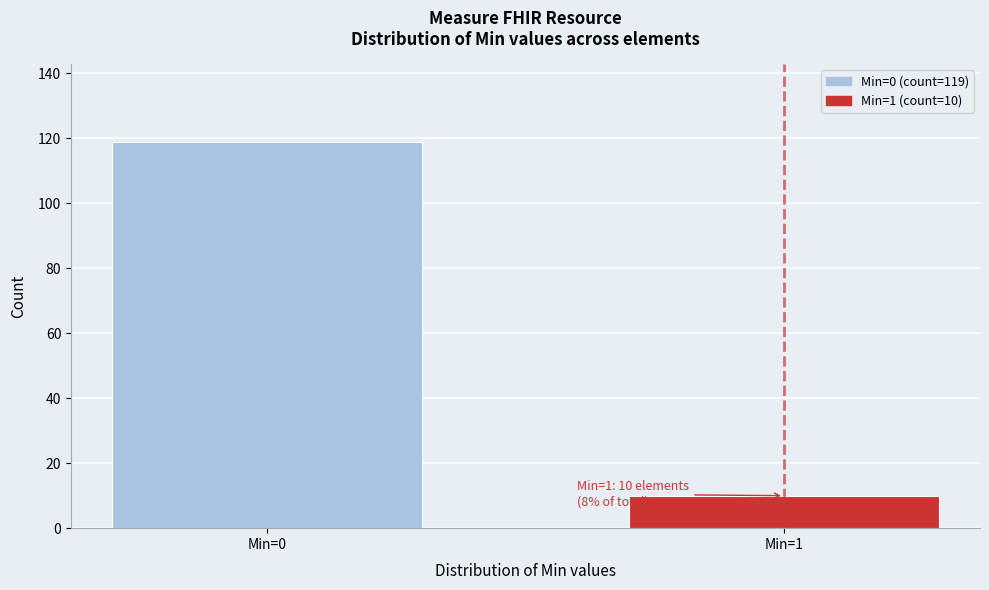

Reading right to left, what are all the values shown in this chart?

Min=1=10	Min=0=119